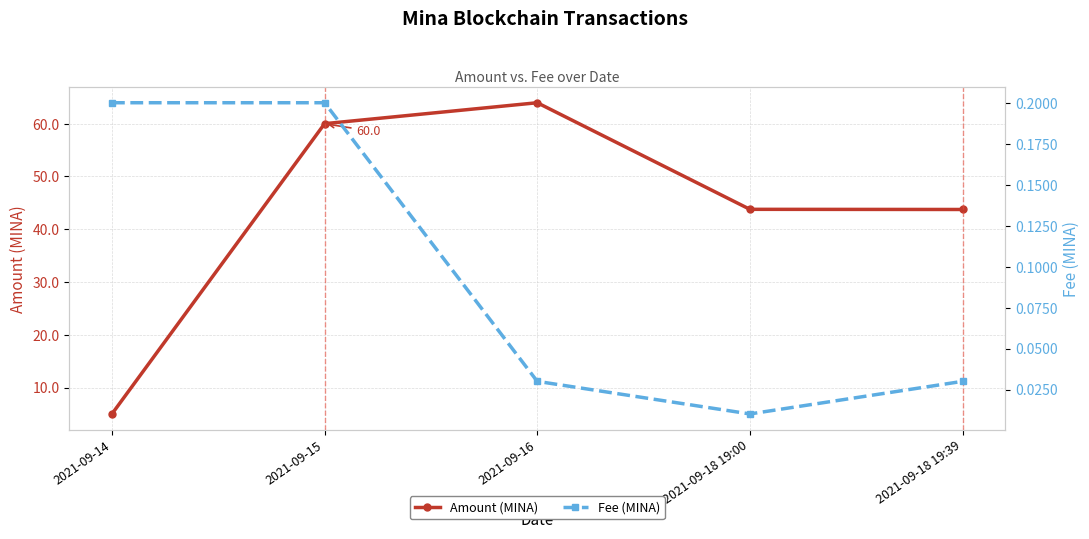

What is the label of the 1st point from the left?

2021-09-14